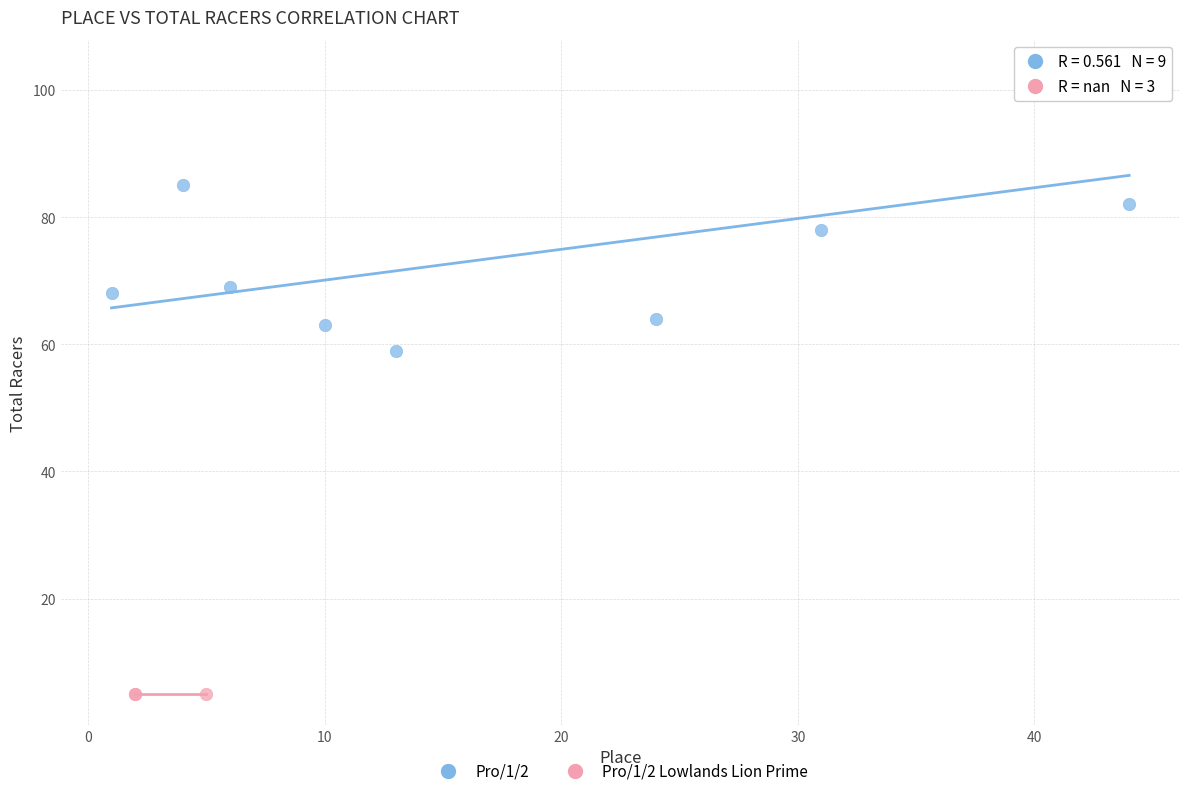

Which series contains the highest Y value?

Pro/1/2